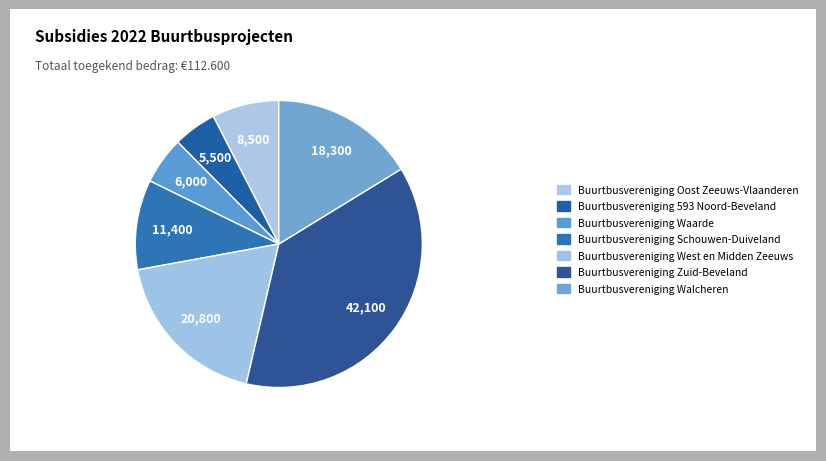

Count the number of slices in the pie.

7